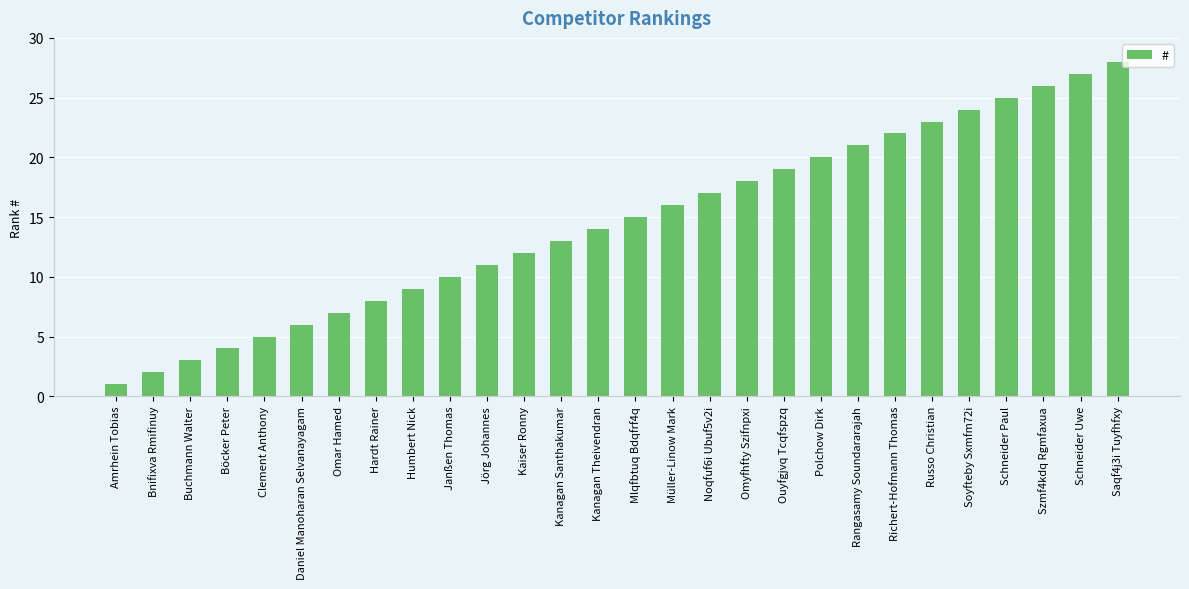

What is the value of the 24th bar from the left?

24